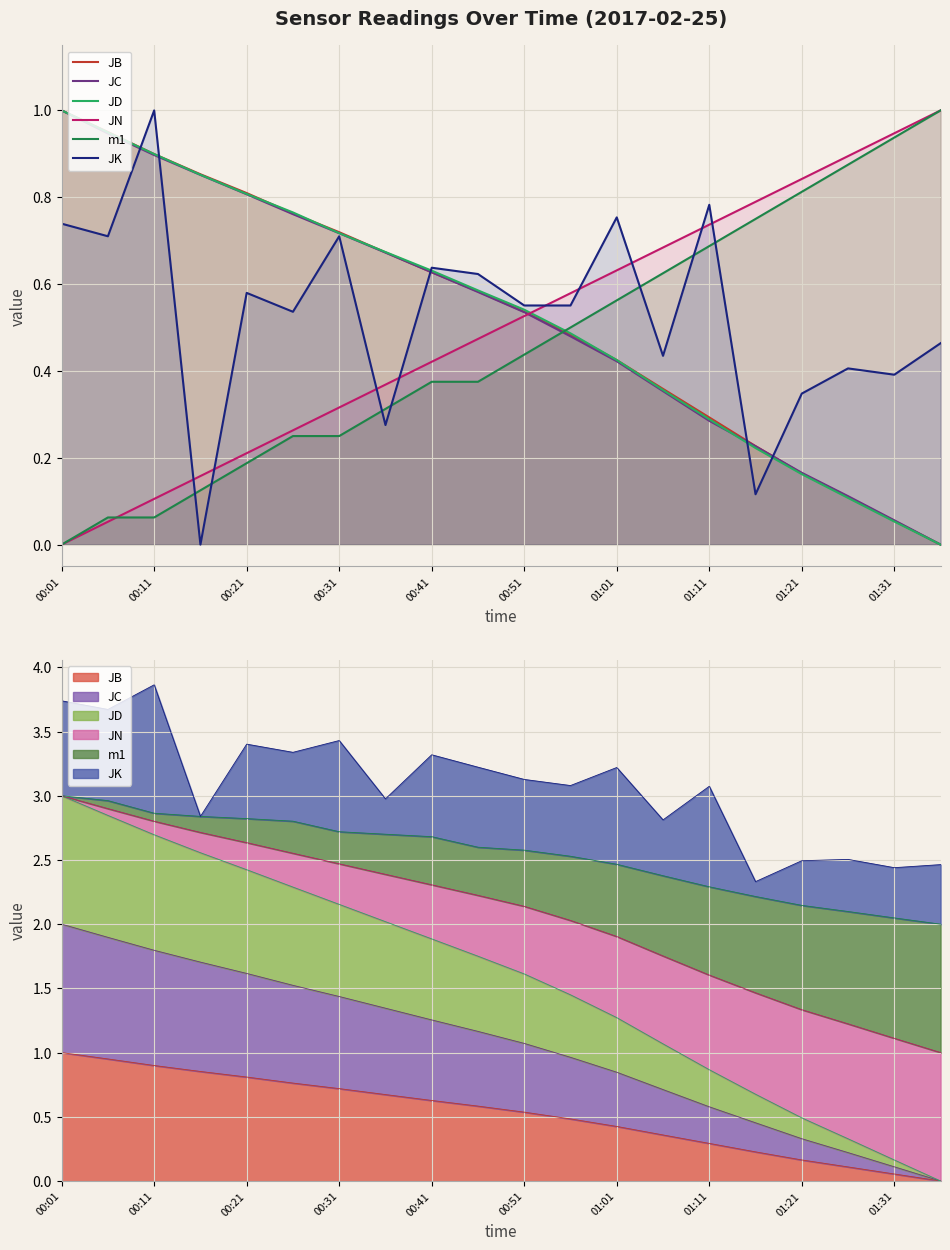

Which category has the lowest value in the JN series?

00:01